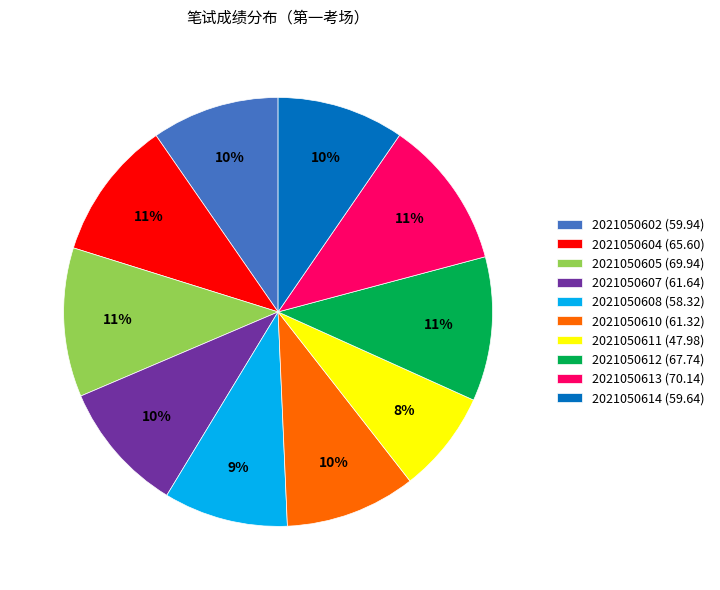

The 2021050611 slice represents 16% of the pie. True or false?

False